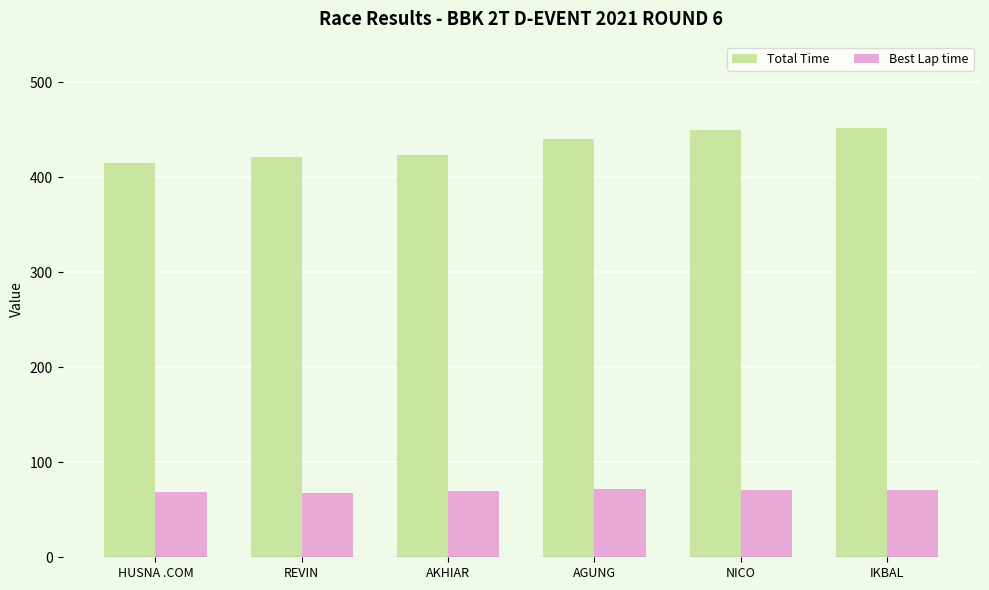

Is the value of Best Lap time at REVIN greater than the value of Total Time at IKBAL?

No